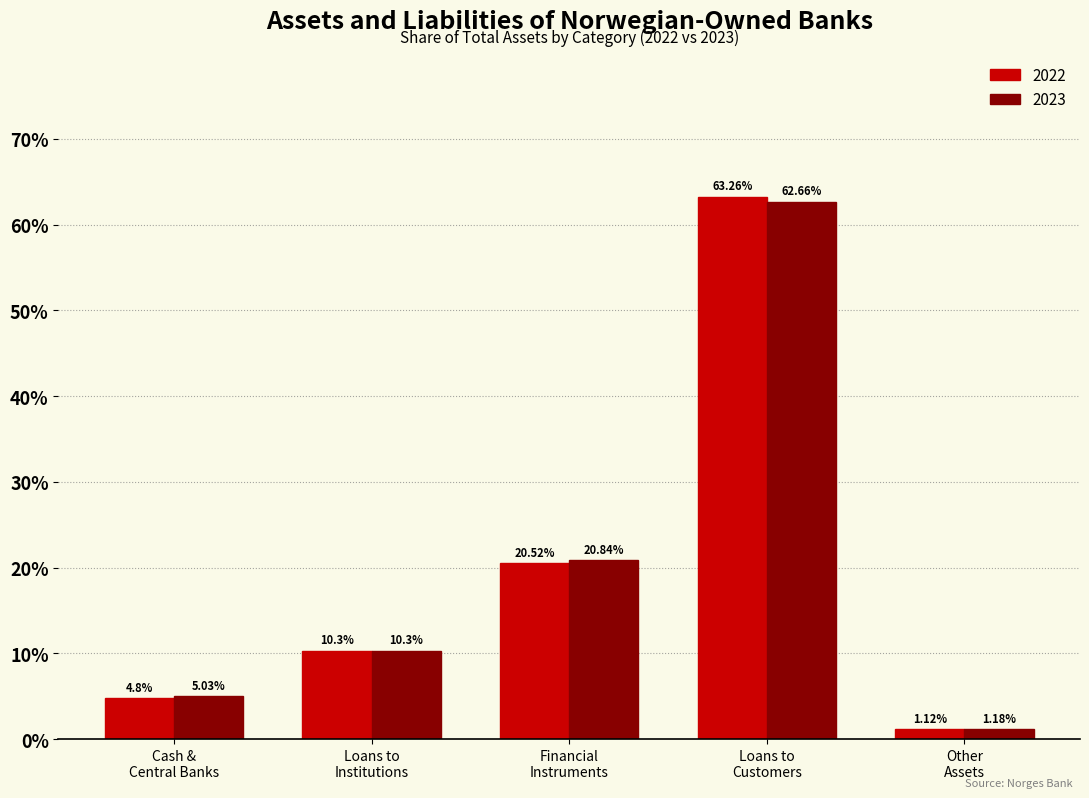

Which series has the largest range (max minus min)?

2022